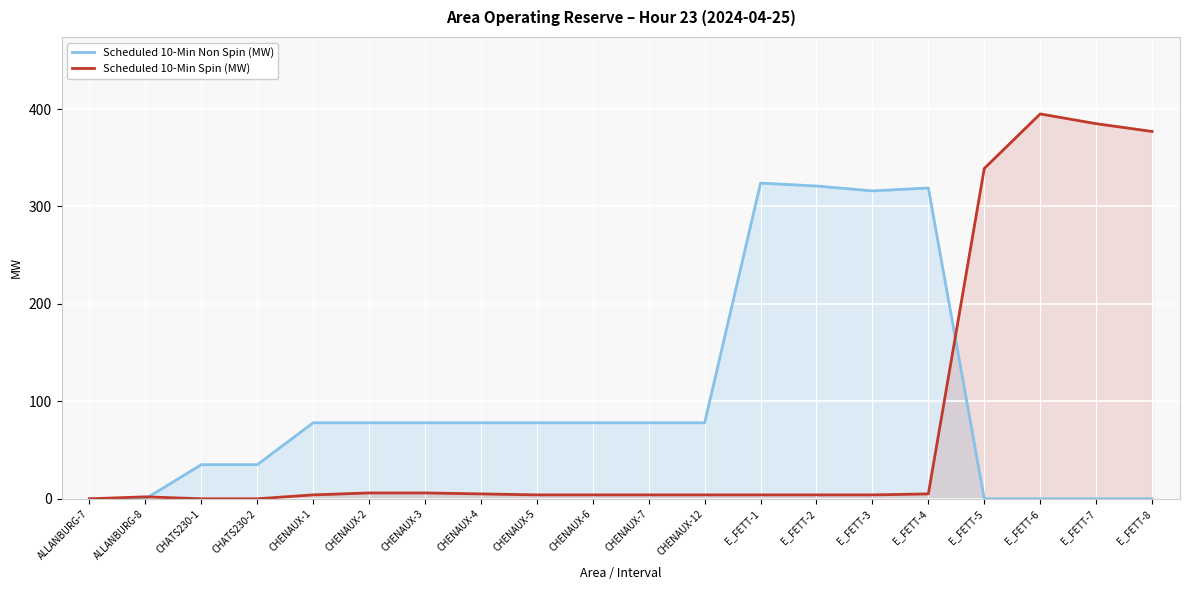

Where does the Scheduled 10-Min Non Spin (MW) series first go above 78?

E_FETT-1